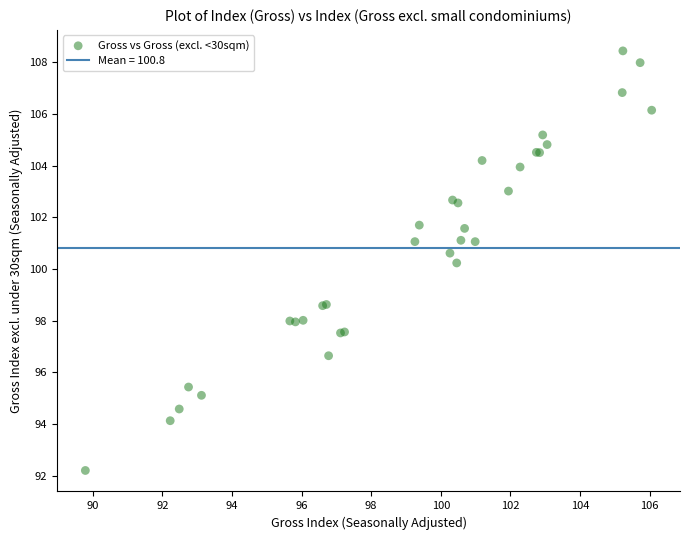

What Y value in the scatter plot is closest to 100?

100.2